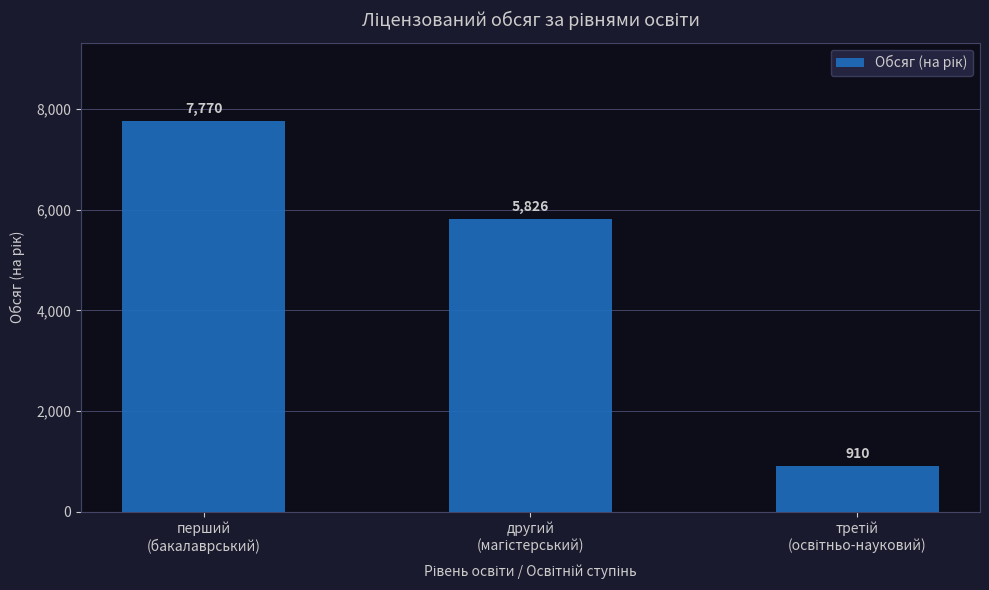

What is the minimum value shown in the chart?

910